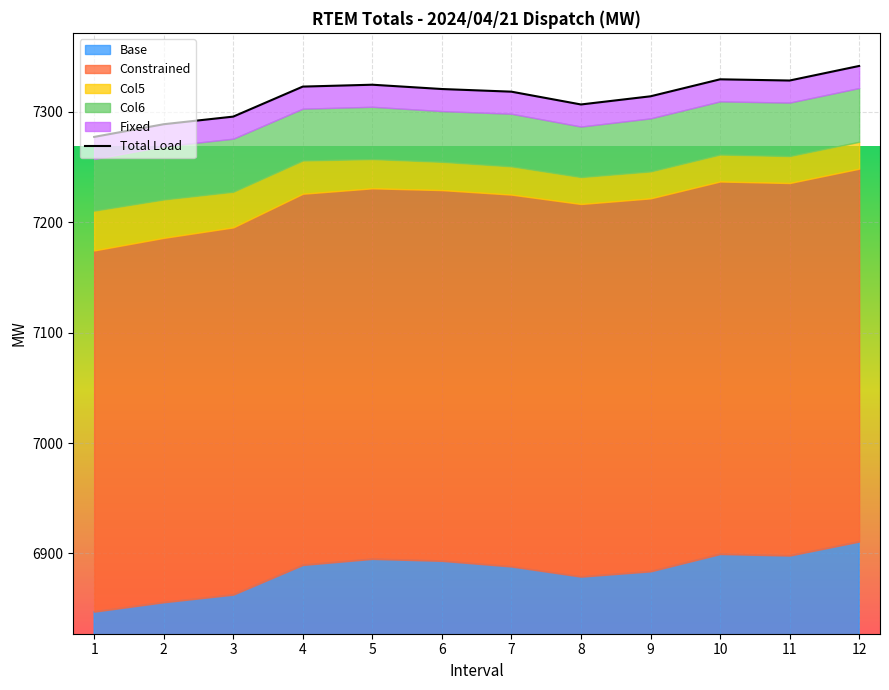

At which category does the data reach its first local peak?

5